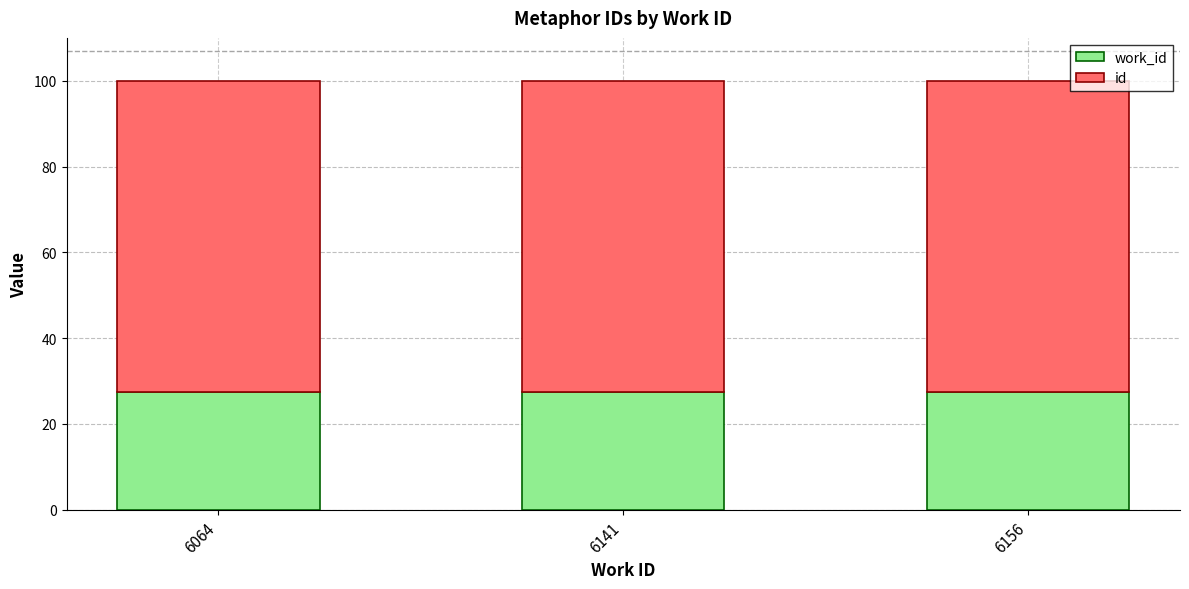

What is the total value across all series at 6141?

100.0